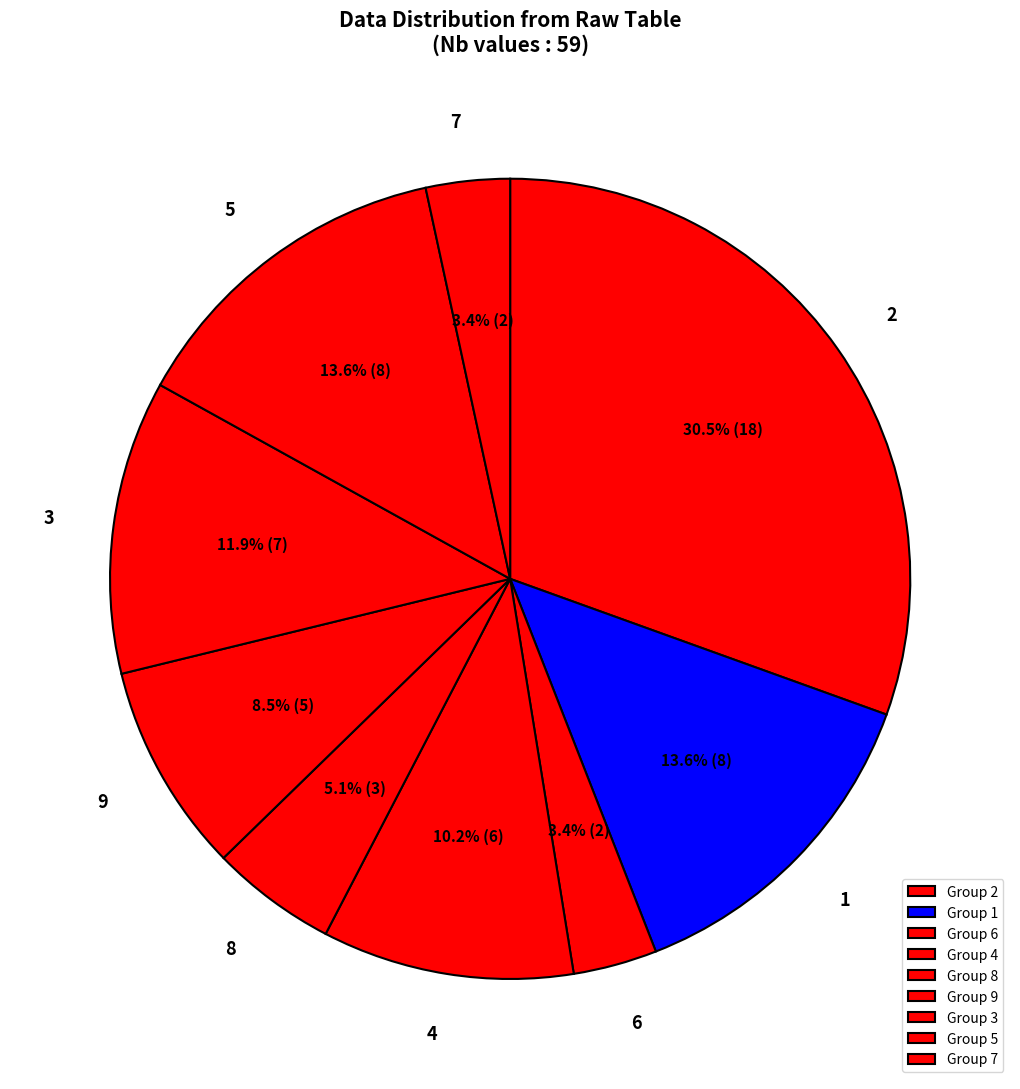

What is the ratio of the value at 8 to the value at 5?

0.4